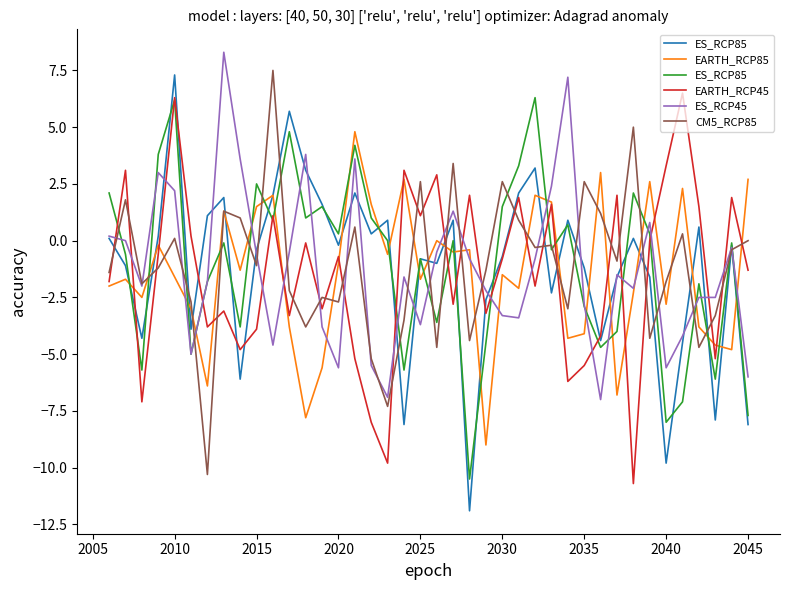

What is the maximum value for ES_RCP45?

8.3